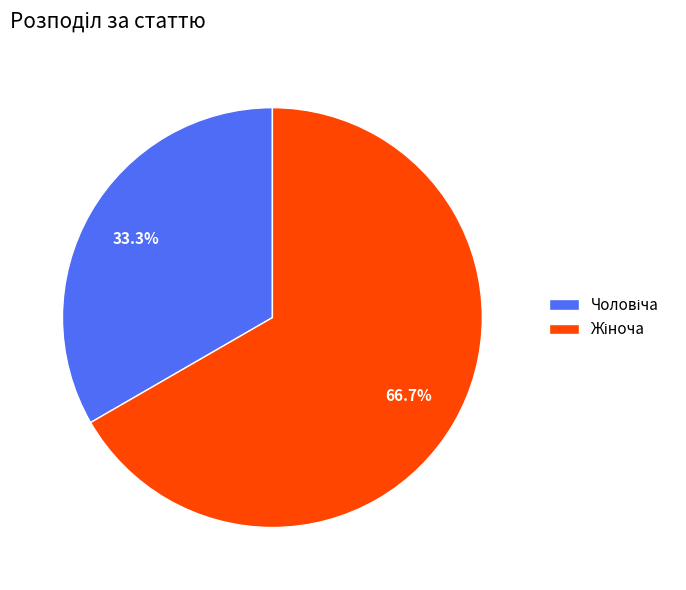

Is there a majority slice in this chart?

Yes